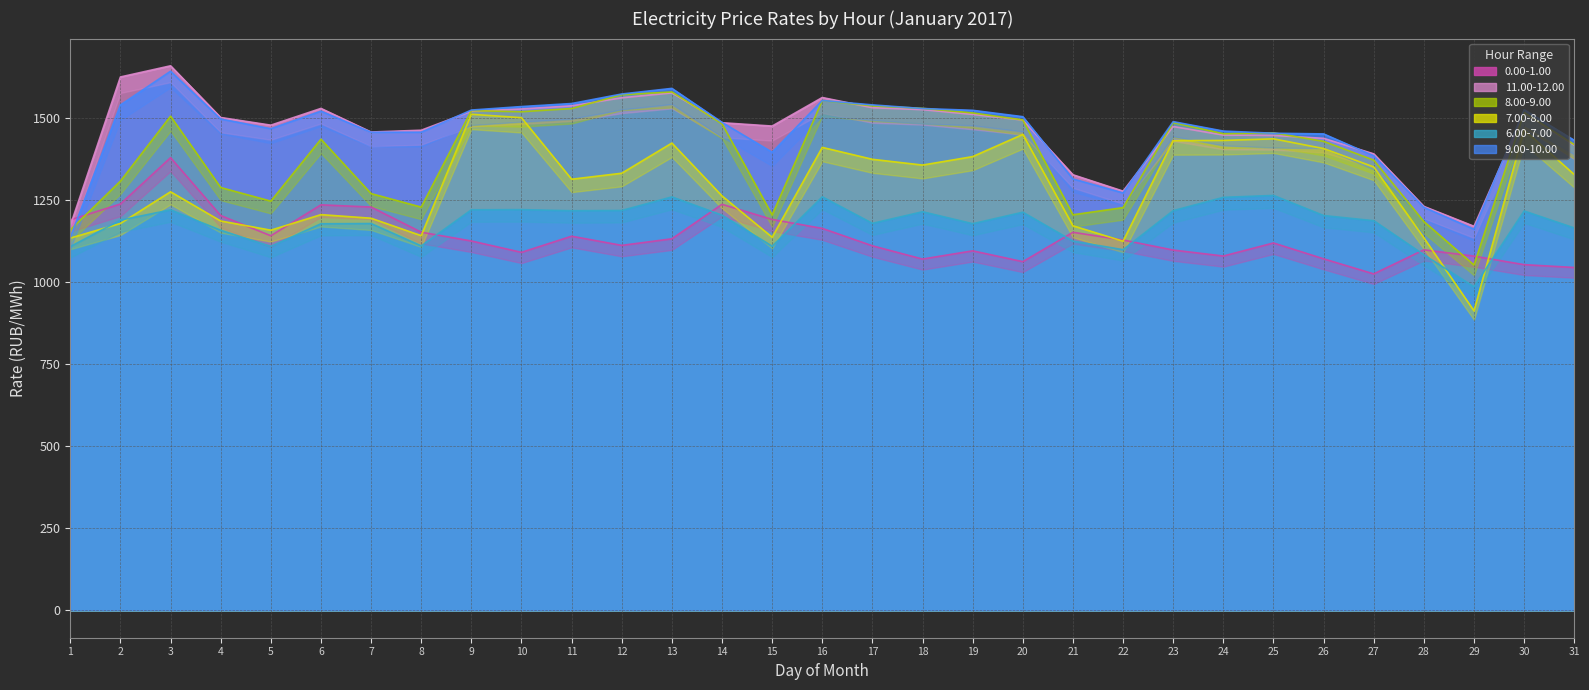

True or false: 7.00-8.00 has a value of 1177.9 at 2.

True